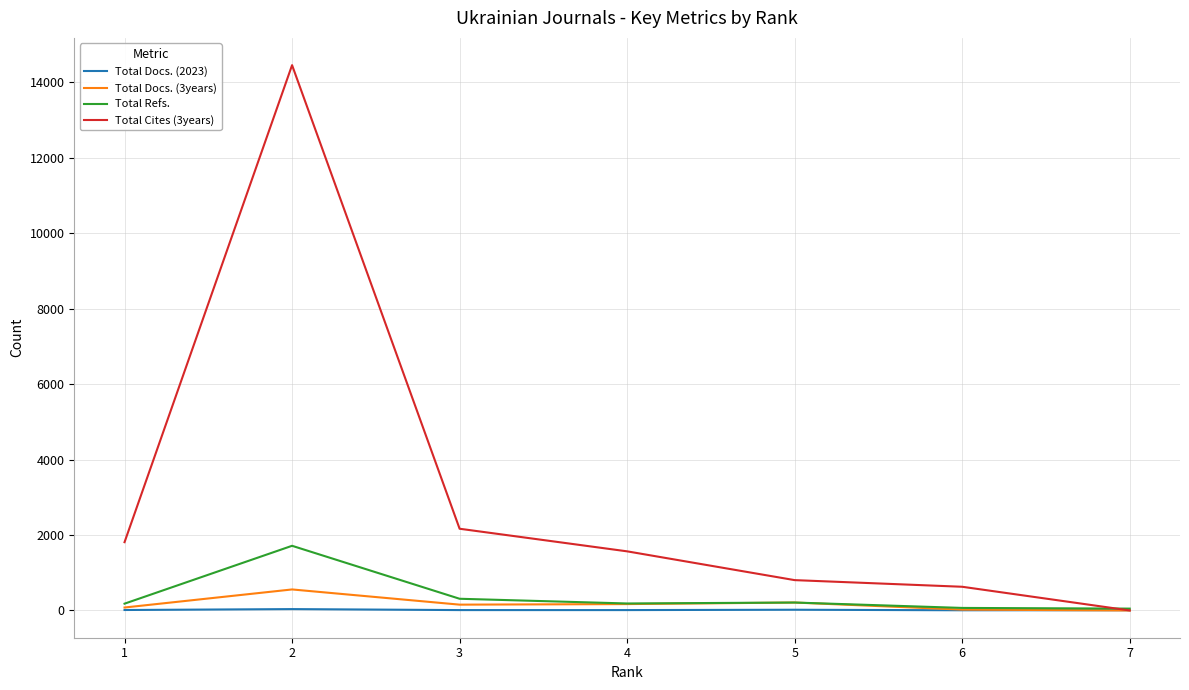

Which series changed the most between 1 and 3?

Total Cites (3years)